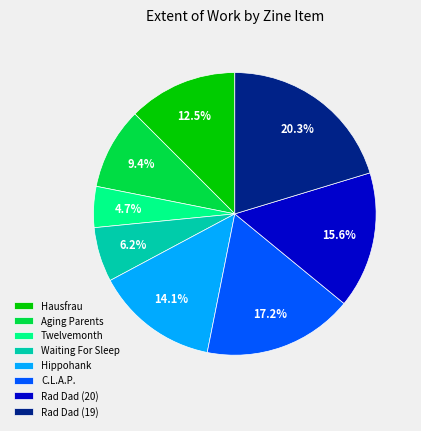

Which category has the smallest portion of the pie?

Twelvemonth